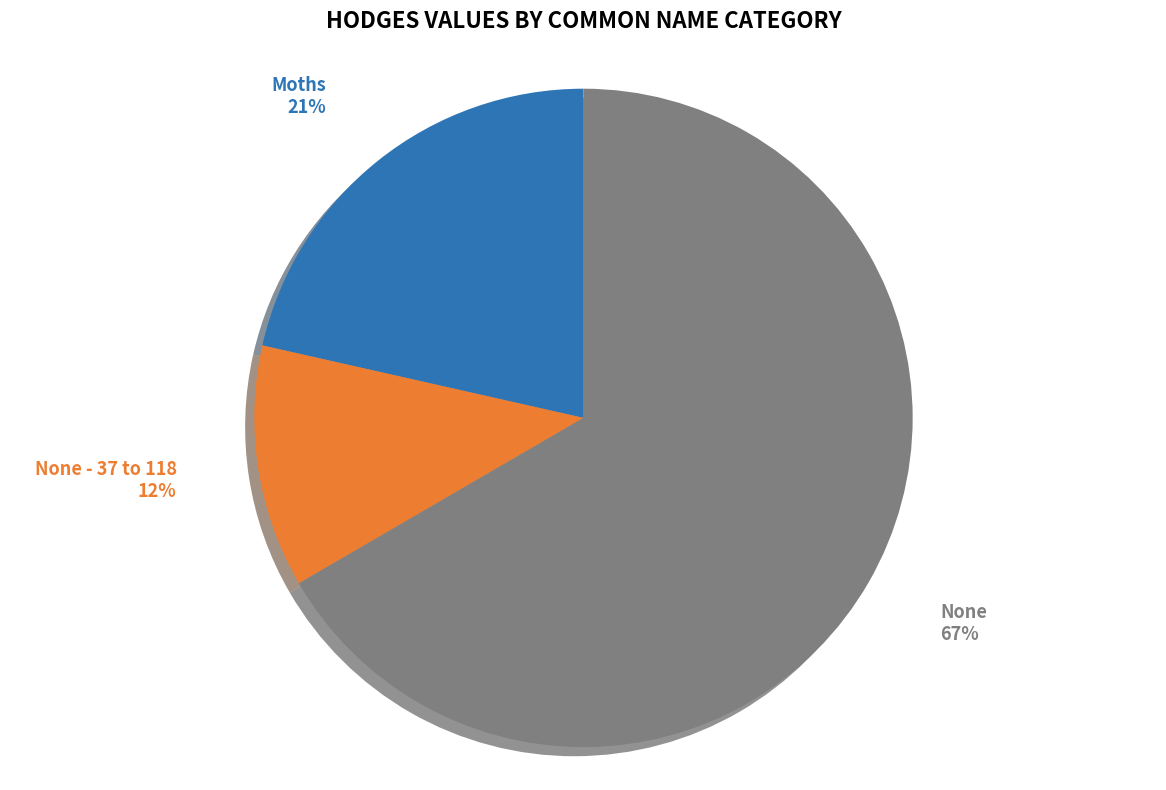

How many slices are in this pie chart?

3